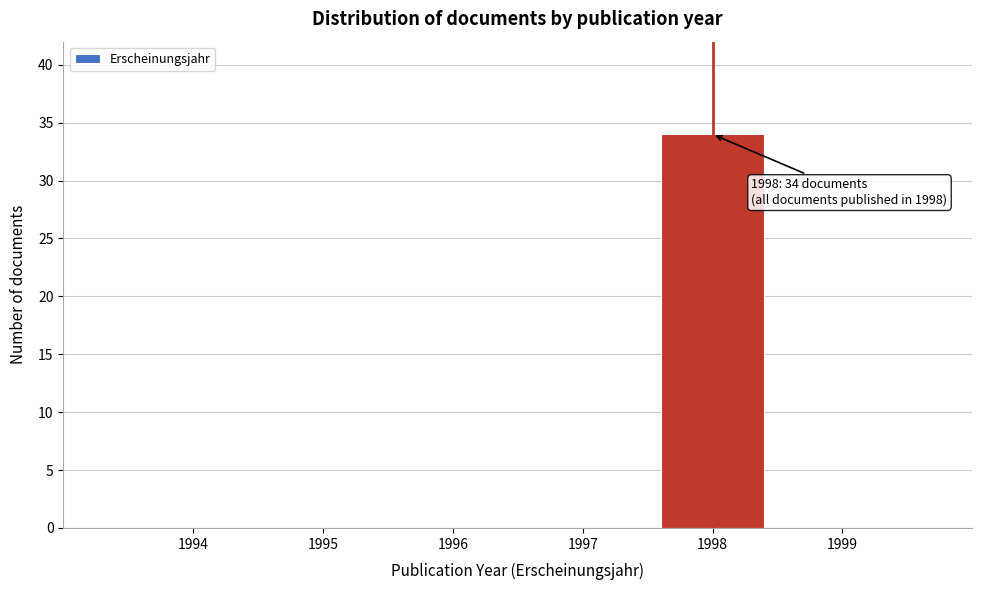

Reading left to right, what are all the values shown in this chart?

1994=0	1995=0	1996=0	1997=0	1998=34	1999=0